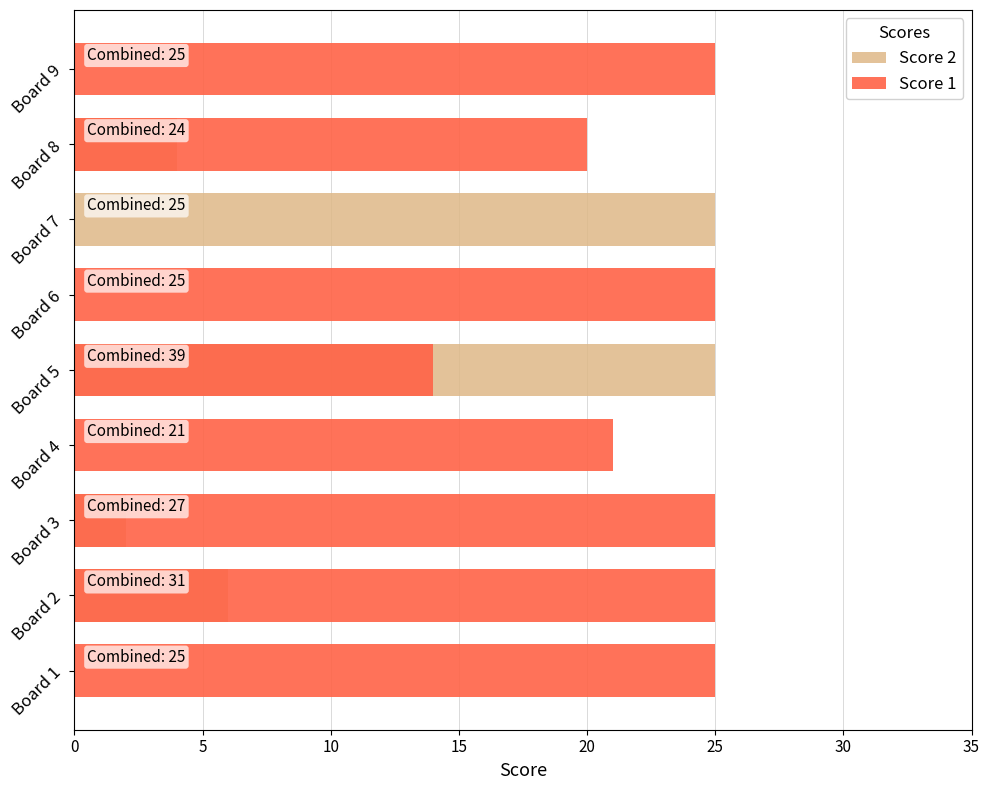

How many distinct data groups are displayed?

2